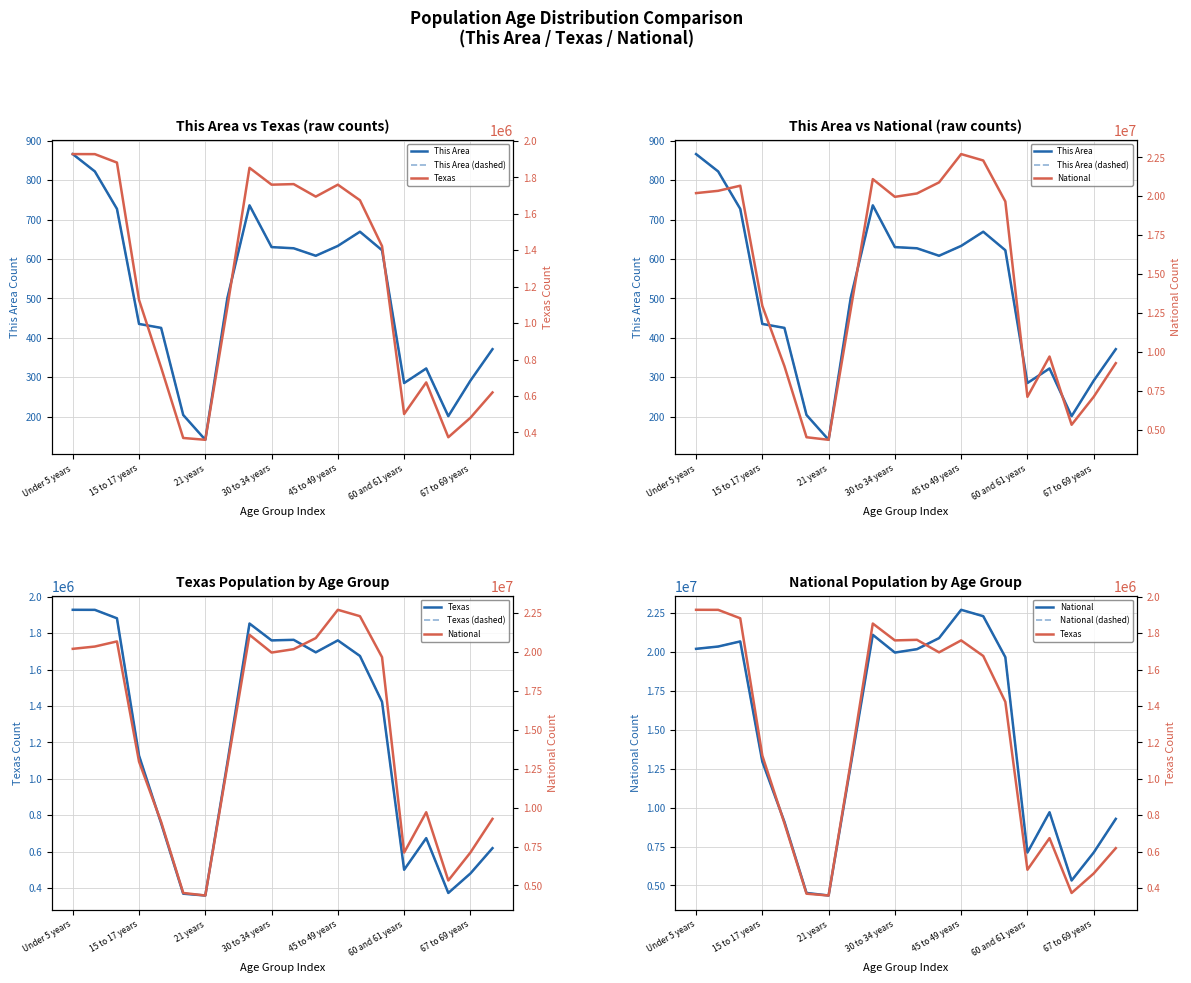

True or false: This Area and Texas intersect in this chart.

False